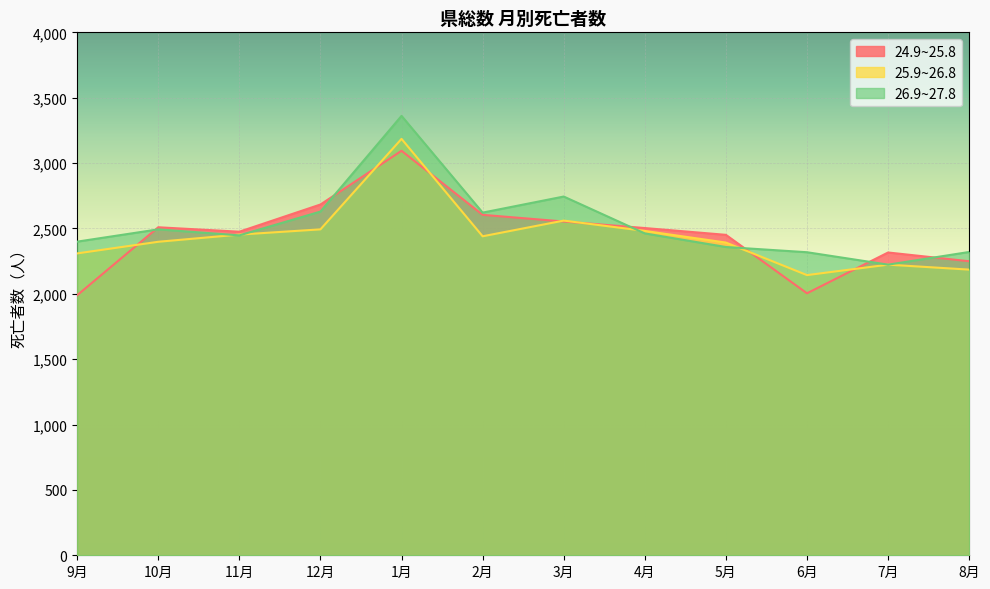

What is the value of the 26.9~27.8 point at the 7th from the left?

2744